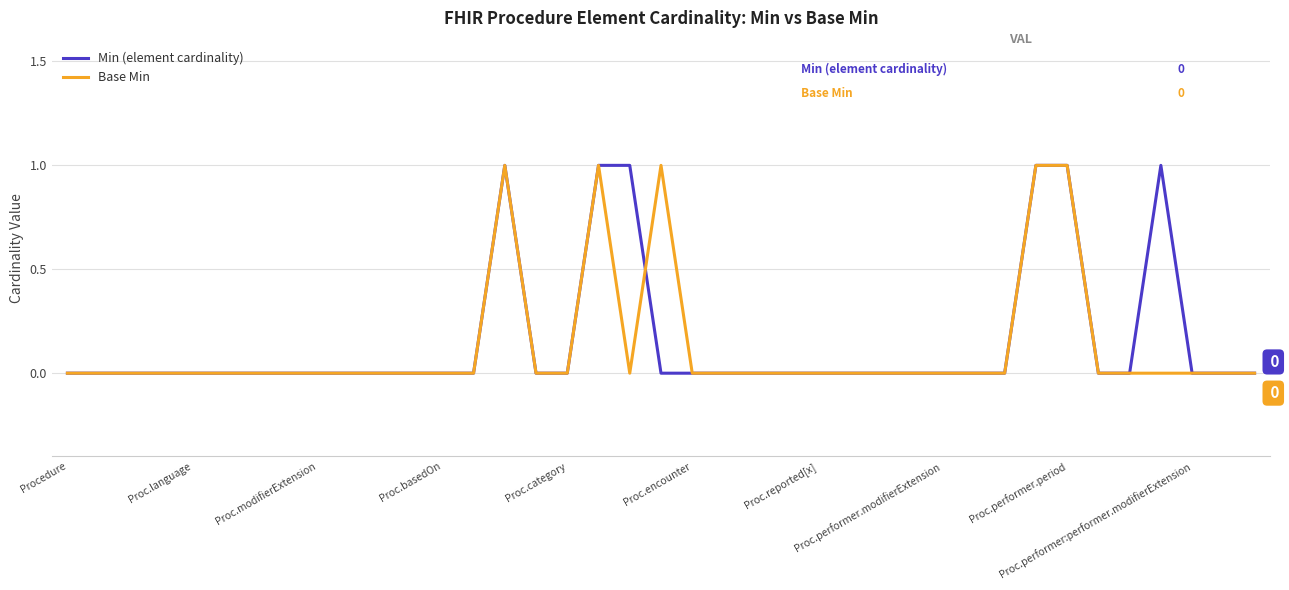

How many times do Min (element cardinality) and Base Min cross each other?

1